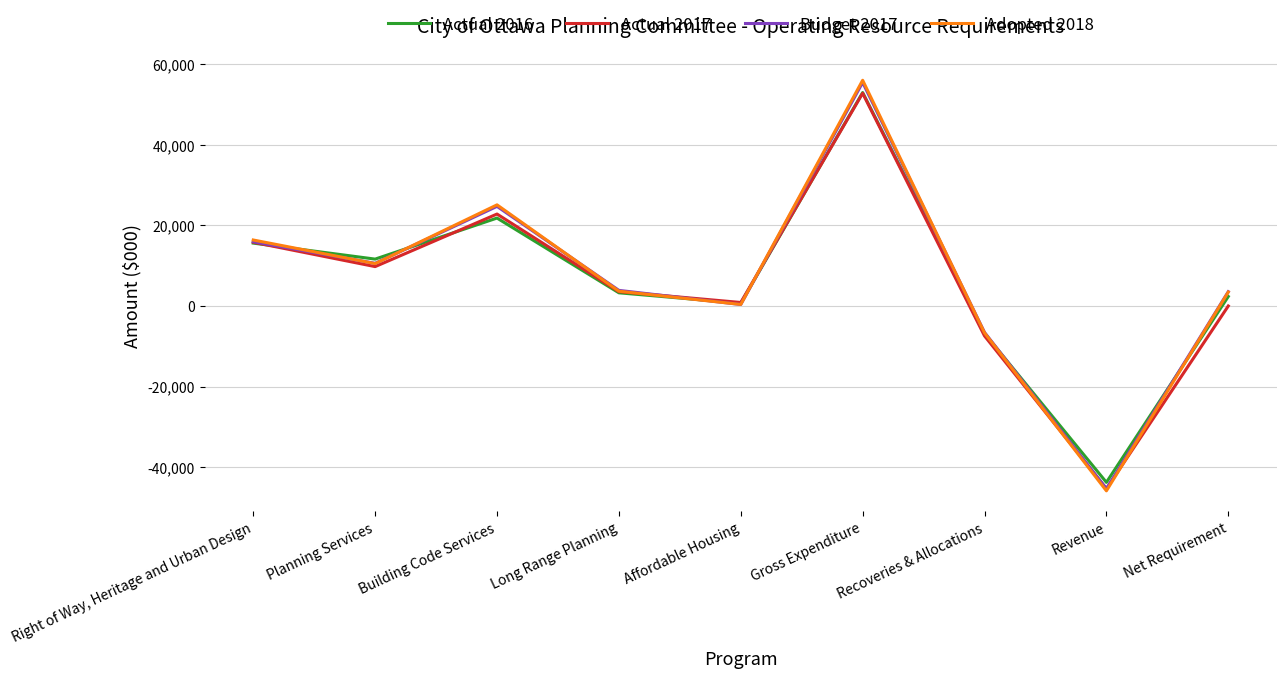

True or false: Actual 2017 has a value of -3576.2 at Recoveries & Allocations.

False